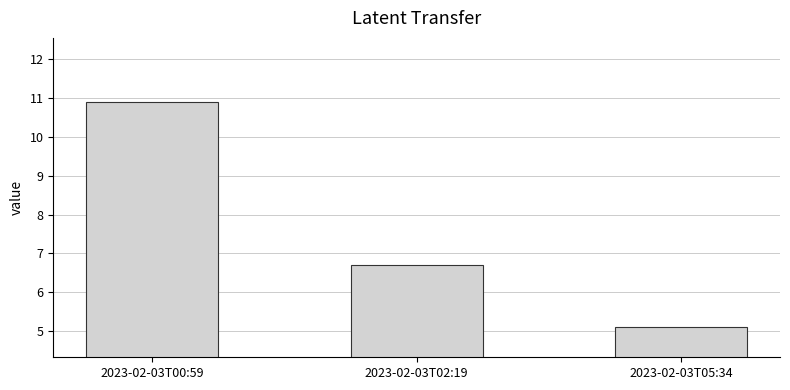

What is the average value?

7.6